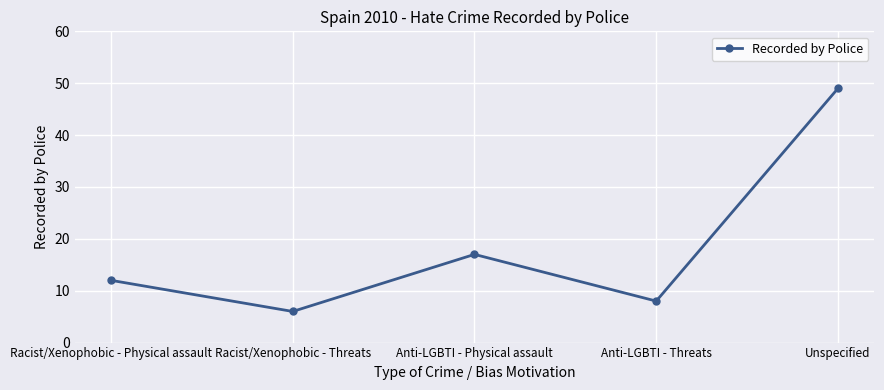

What is the sum of the values at Racist/Xenophobic - Physical assault and Racist/Xenophobic - Threats?

18